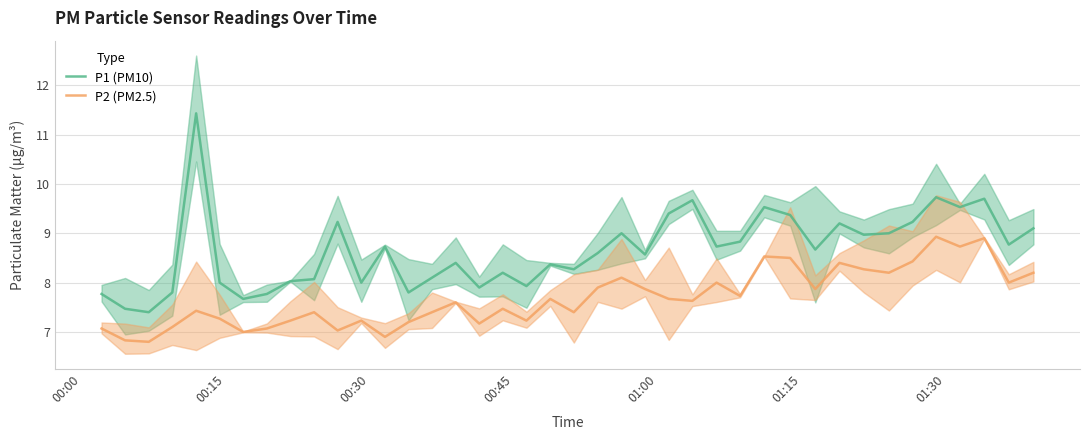

What is the maximum value for P2 (PM2.5)?

8.9